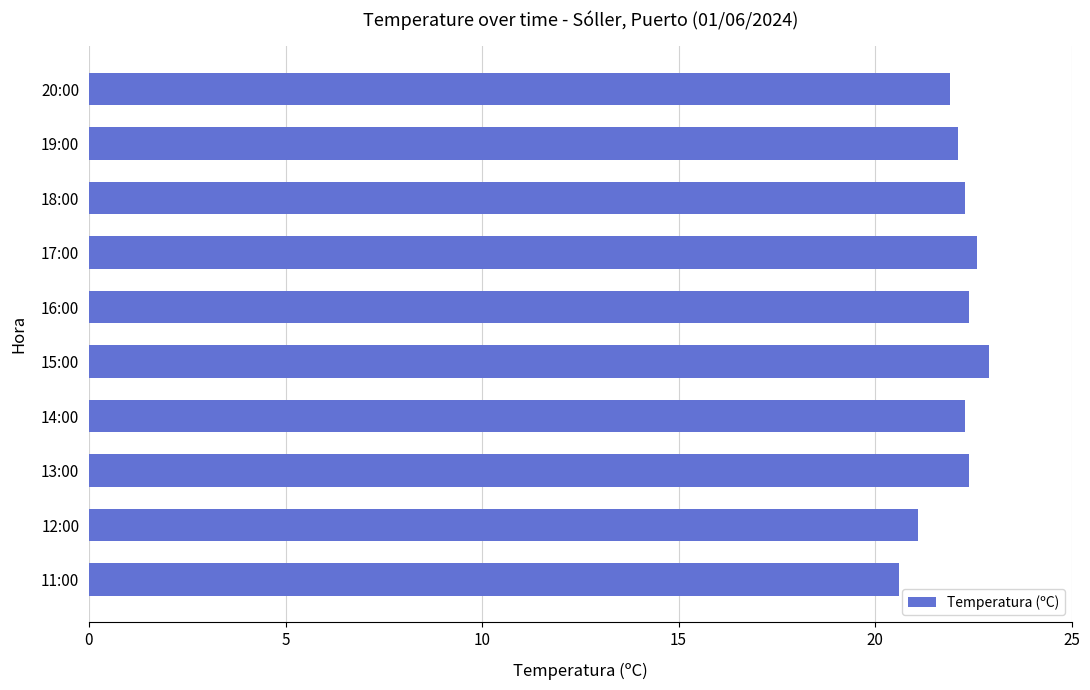

What is the difference between the values at 15:00 and 20:00?

1.0